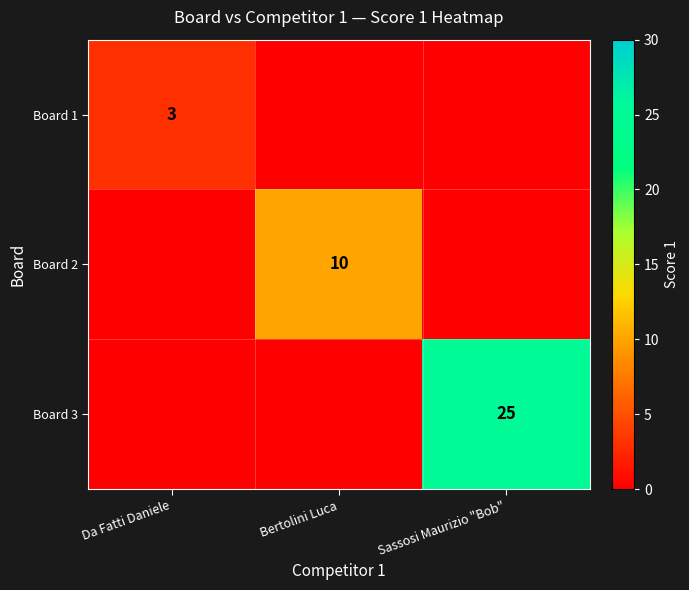

The value of Board 2 at Bertolini Luca is 16. True or false?

False